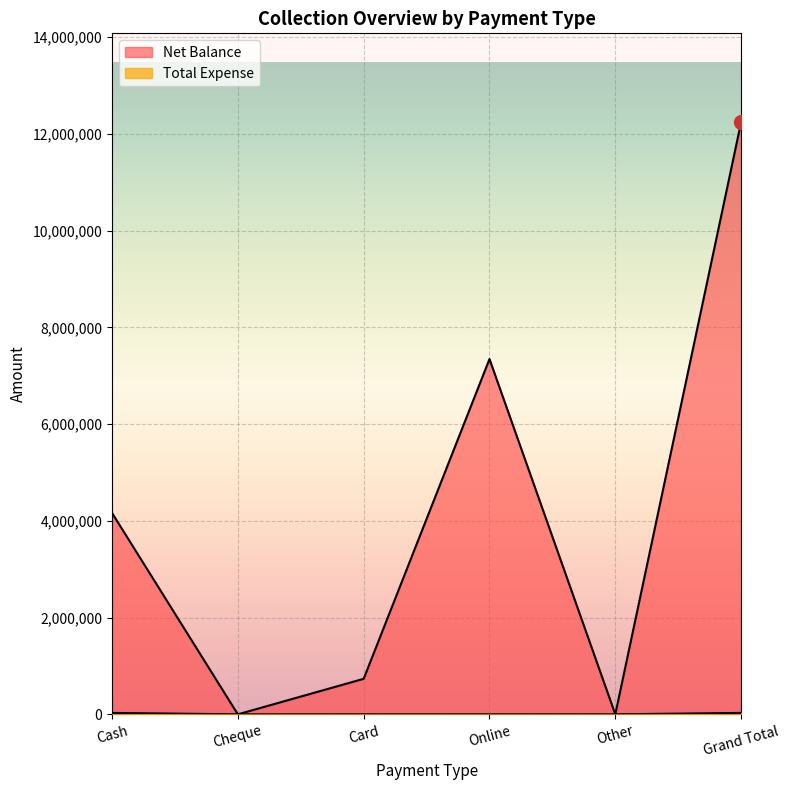

Which series has the largest total across all categories?

Net Balance